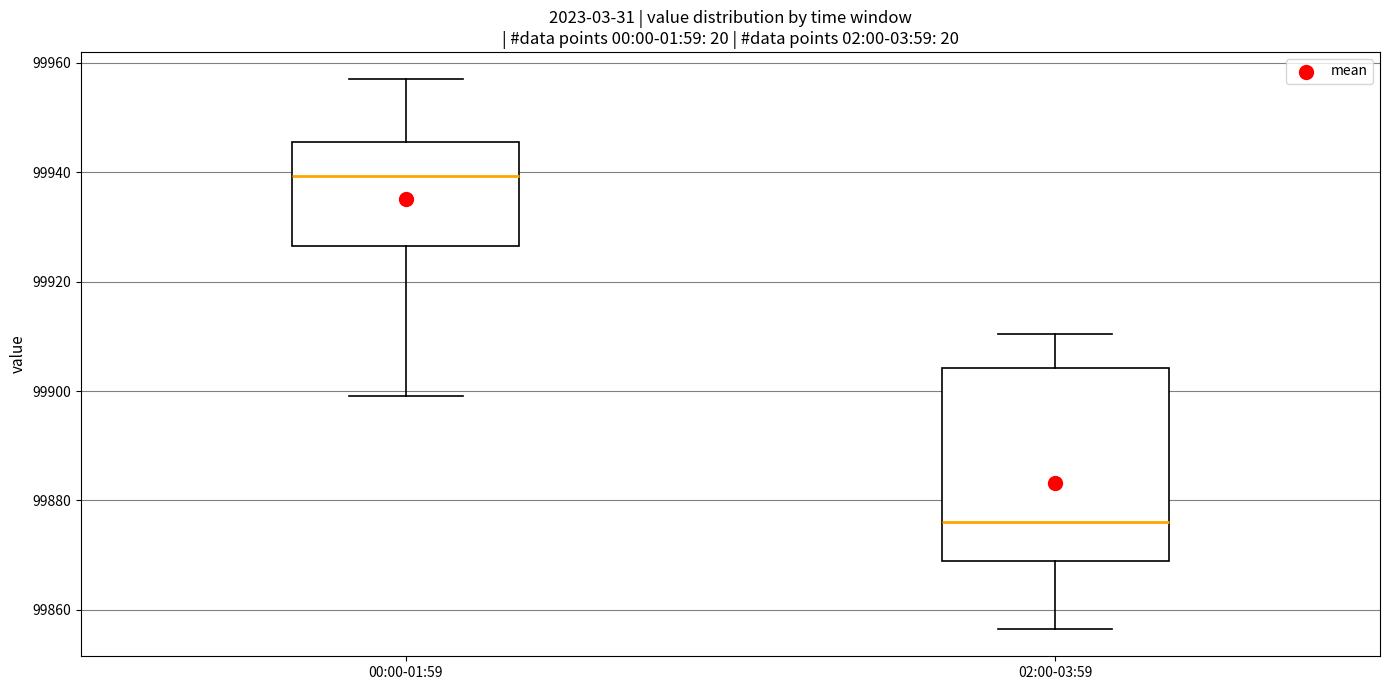

Reading left to right, transcribe this box plot: for each box, give where its median line is, the range the box spans, and where its two whiskers end, as read against the y-axis. The values are not printed on the chart, so give them approximately, as read against the axis.

00:00-01:59: median 99940, box 99926 to 99946, whiskers 99900 to 99958
02:00-03:59: median 99876, box 99868 to 99904, whiskers 99856 to 99910